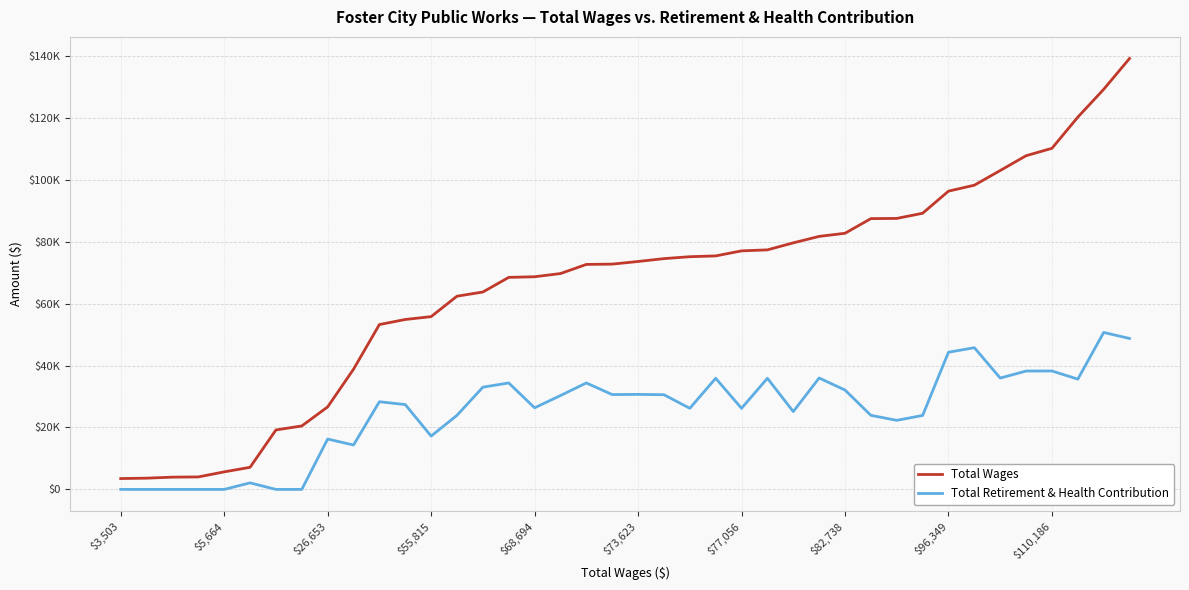

True or false: Total Retirement & Health Contribution and Total Wages intersect in this chart.

False